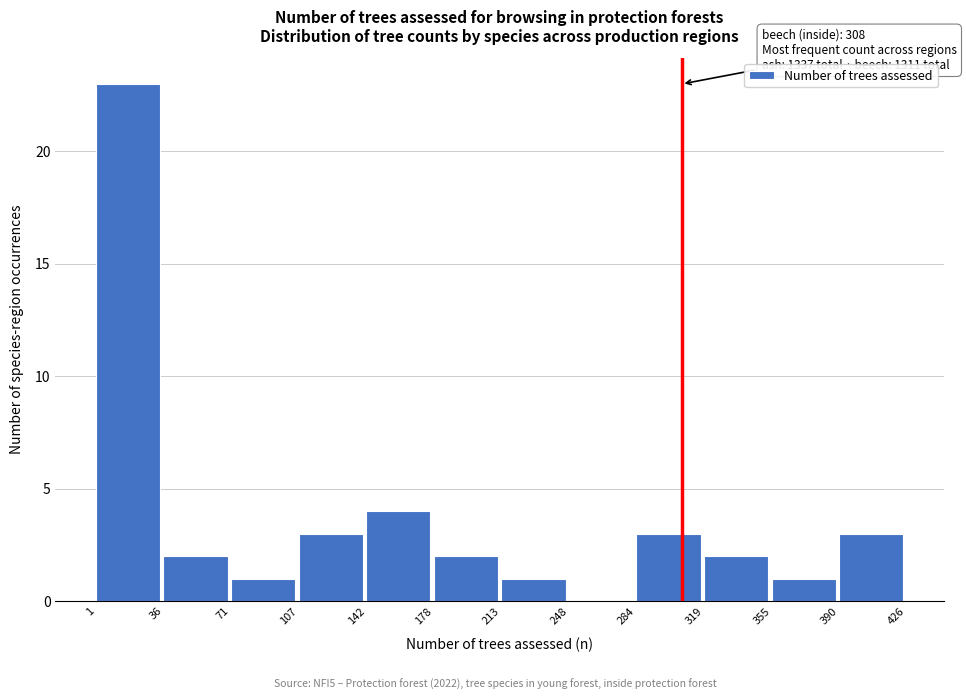

Which range on the x-axis has the tallest bar?

1 to 36